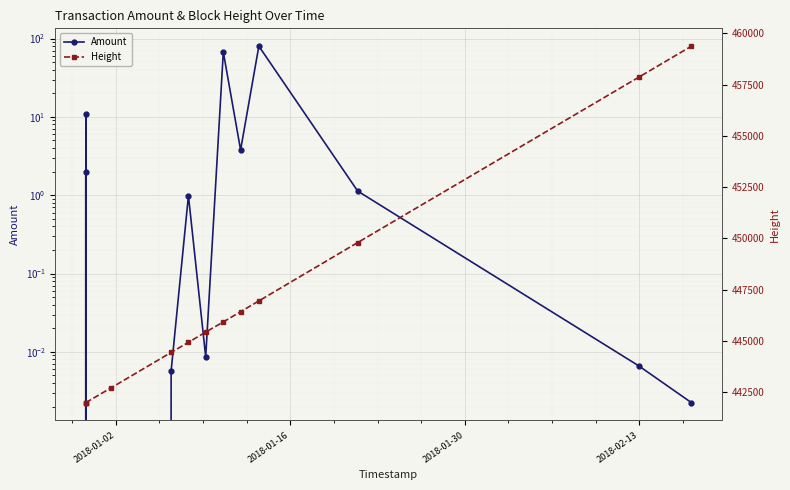

How many lines are shown in the chart?

2